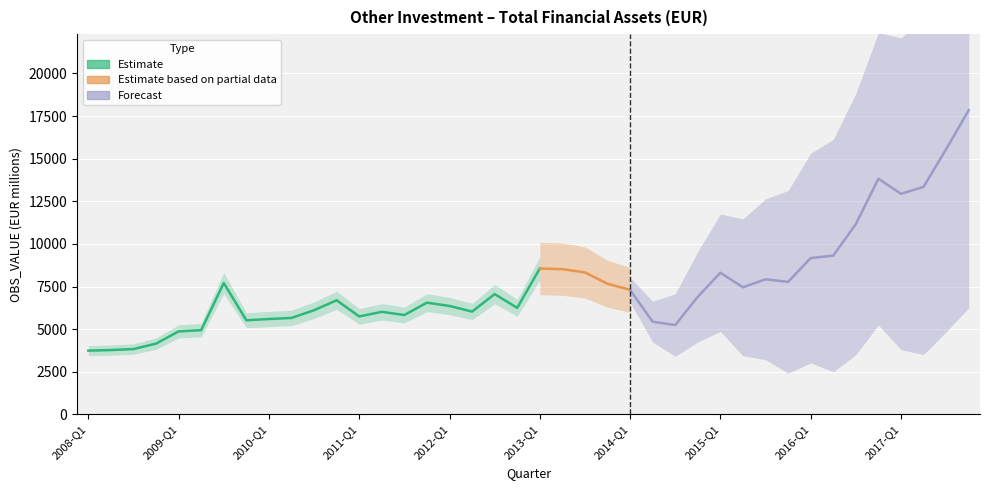

What is the difference between the maximum and minimum values?

14105.0